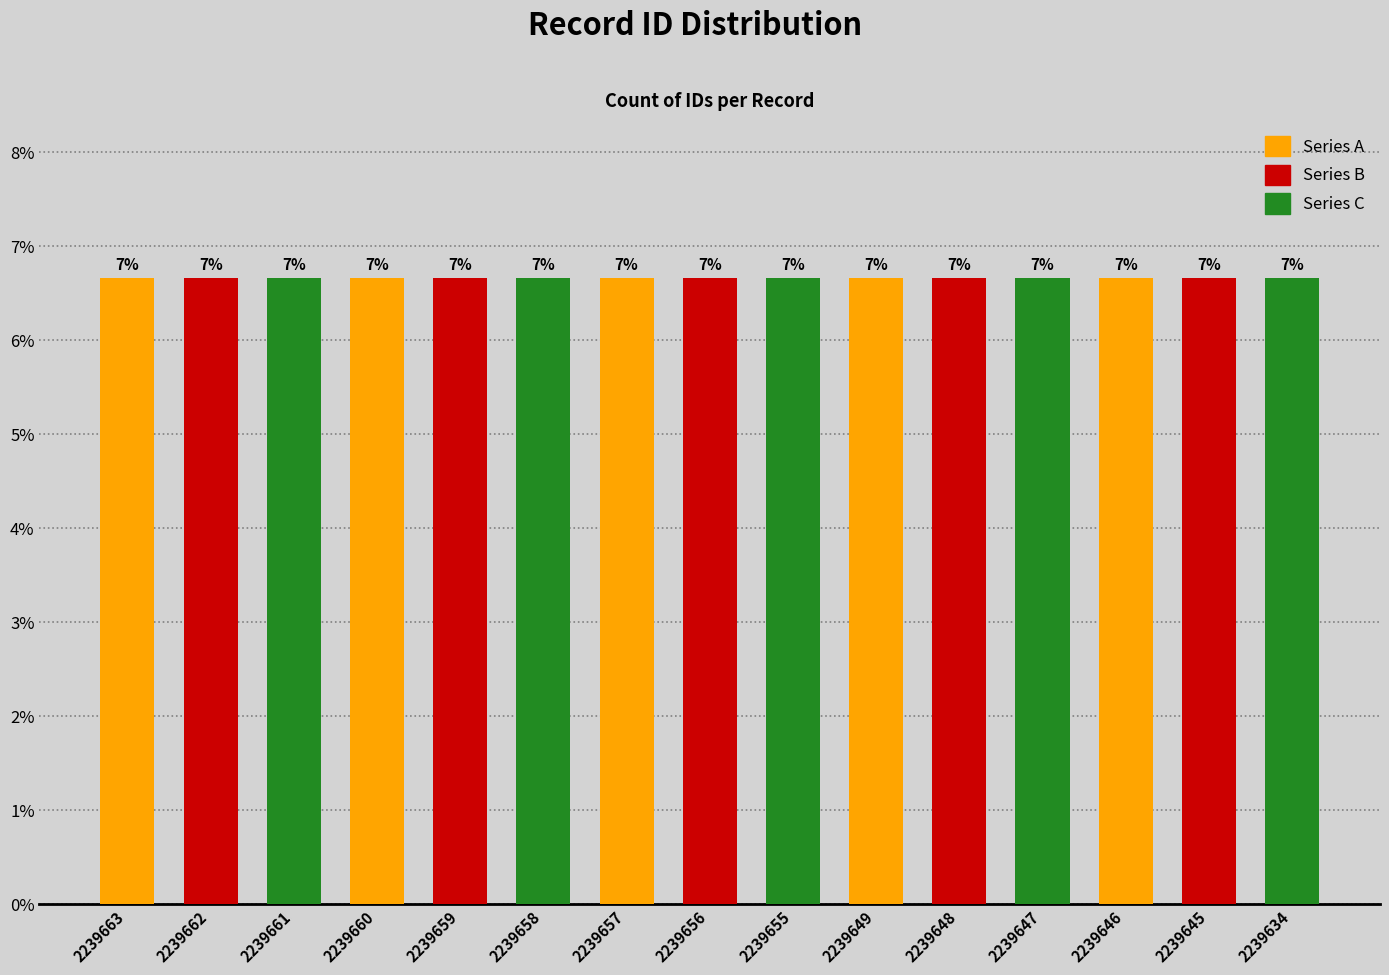

Are the bars horizontal?

No